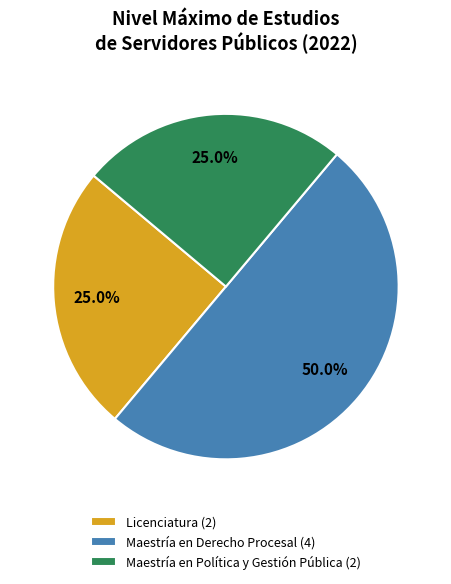

What is the total percentage of Maestría en Política y Gestión Pública and Licenciatura?

50.0%